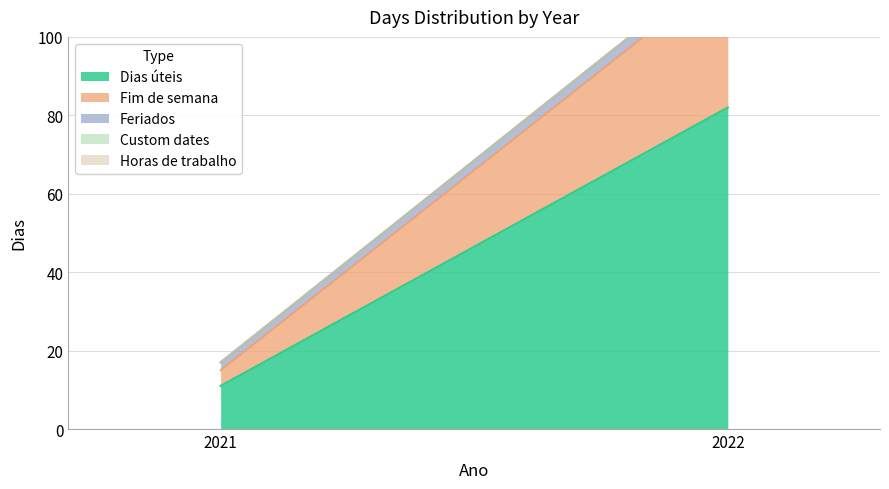

What is the sum of all Feriados values?

5